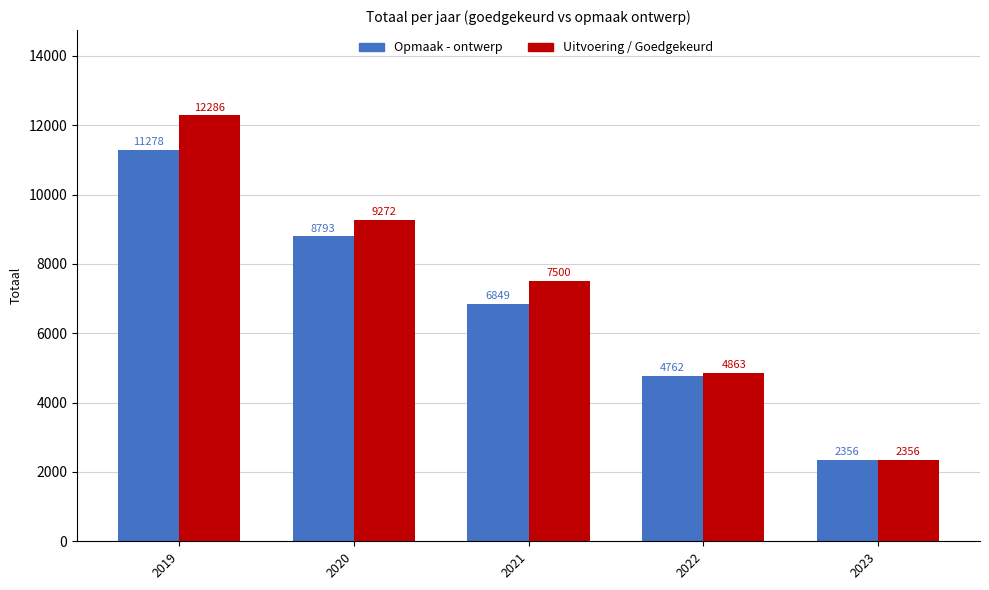

Reading left to right, extract all data points from this chart.

Opmaak - ontwerp: 2019=11278	2020=8793	2021=6849	2022=4762	2023=2356
Uitvoering / Goedgekeurd: 2019=12286	2020=9272	2021=7500	2022=4863	2023=2356